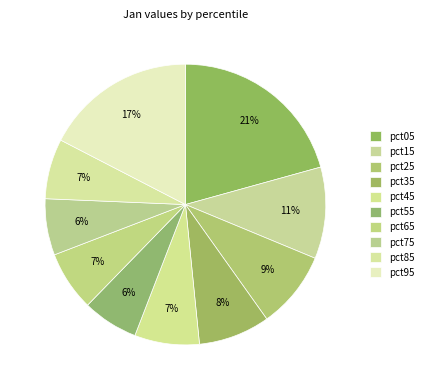

The pct15 slice represents 20% of the pie. True or false?

False